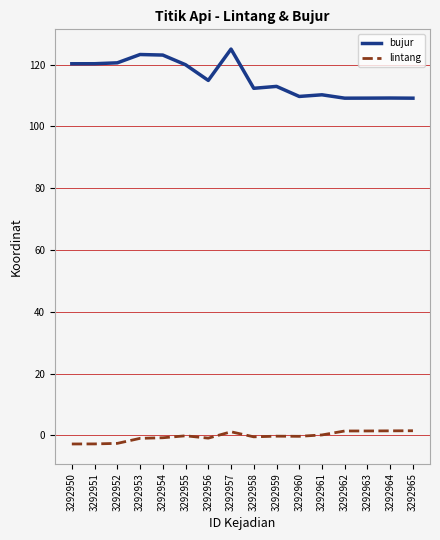

The bujur series shows 120.3 at 3292950. True or false?

True